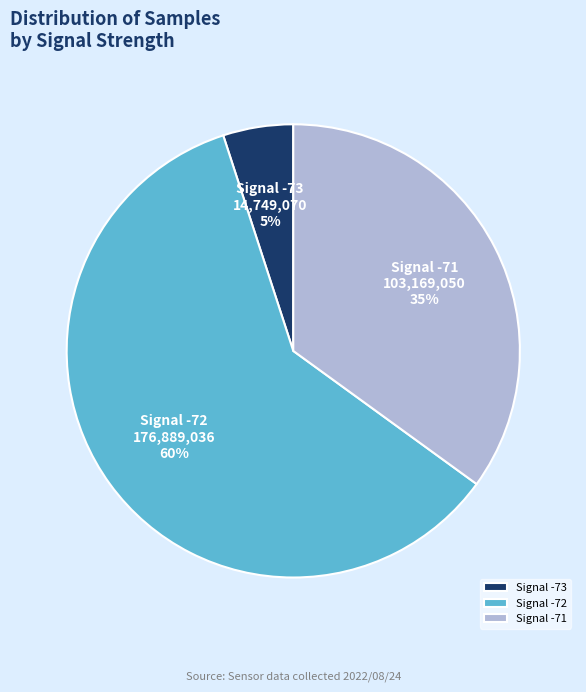

True or false: Signal -72 accounts for 60% of the total.

True